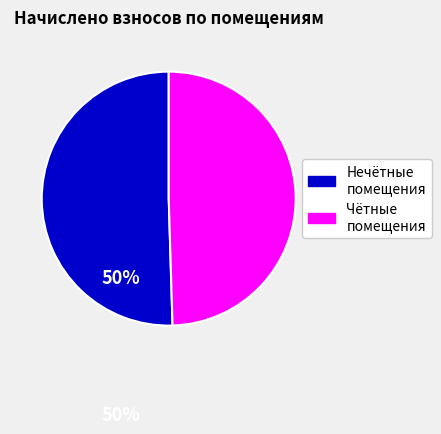

How many slices are in this pie chart?

2